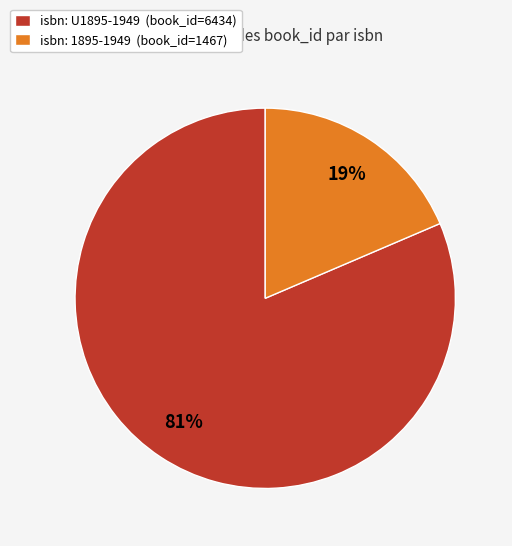

How many slices are in this pie chart?

2